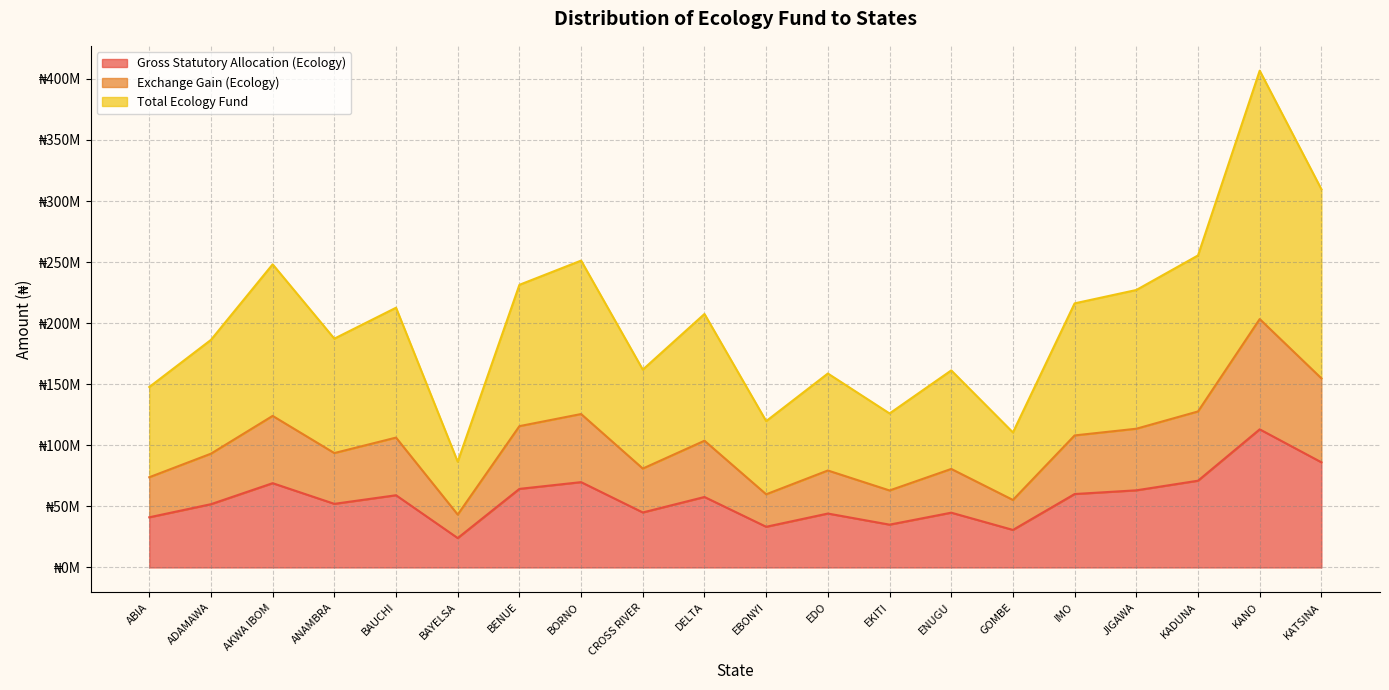

What is the maximum value for Total Ecology Fund?

406691172.4